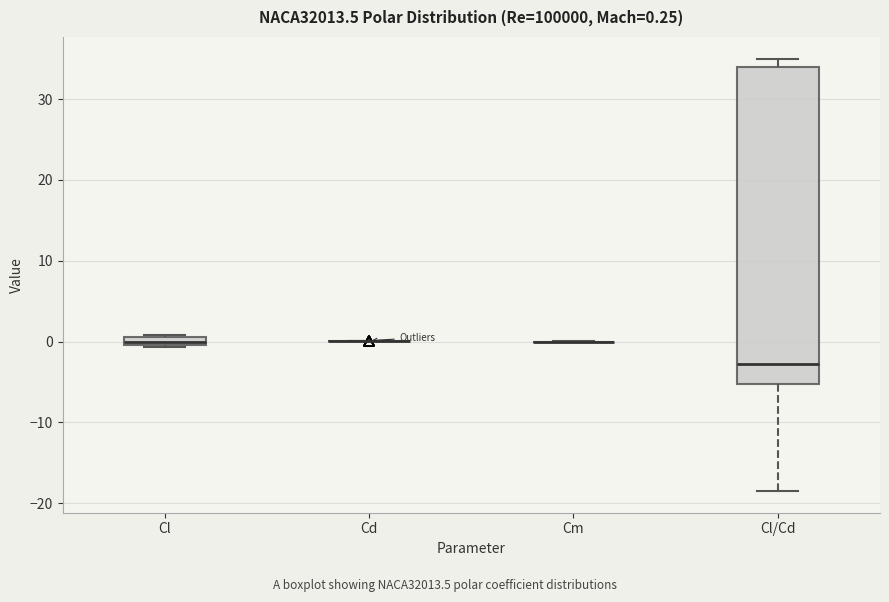

Comparing the boxes themselves (not the whiskers), which one is the tallest?

Cl/Cd